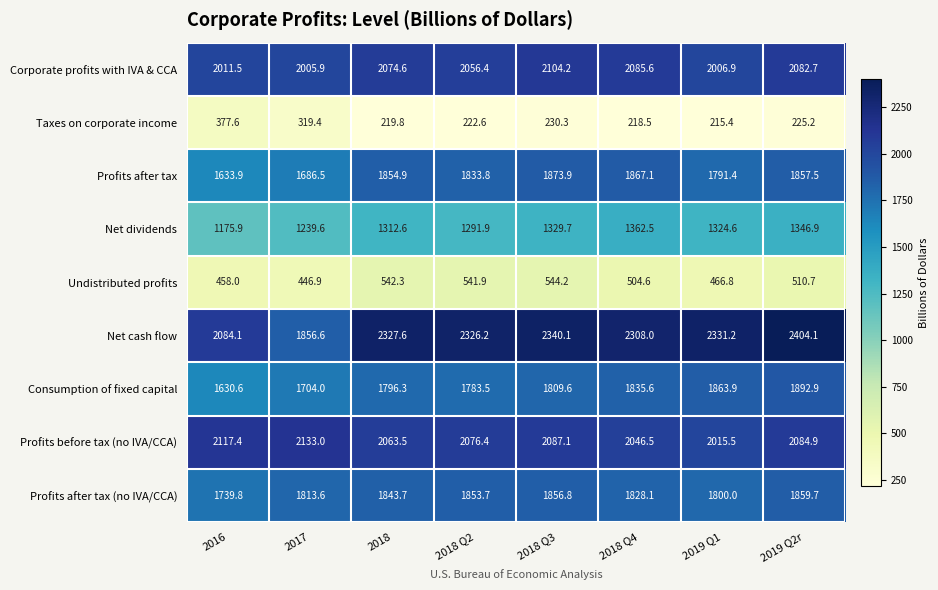

How many categories are shown in the chart?

8